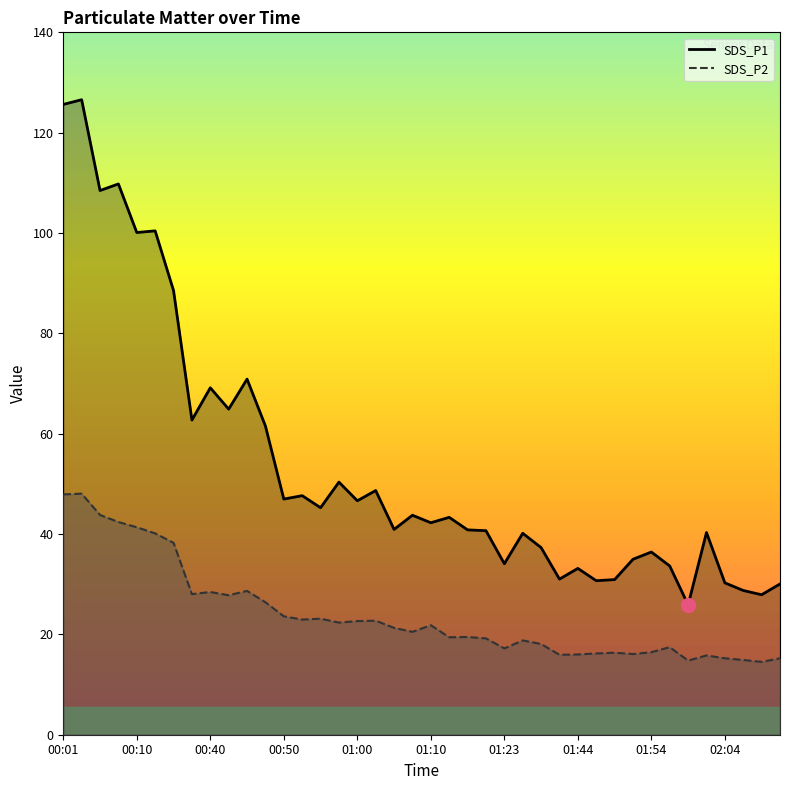

What is the sum of all SDS_P1 values?

2151.4